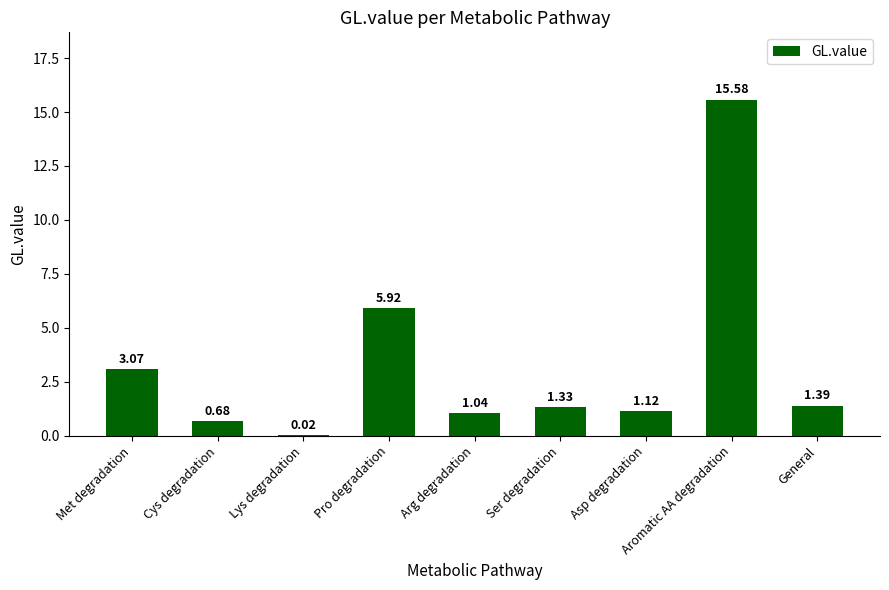

How many distinct data groups are displayed?

1